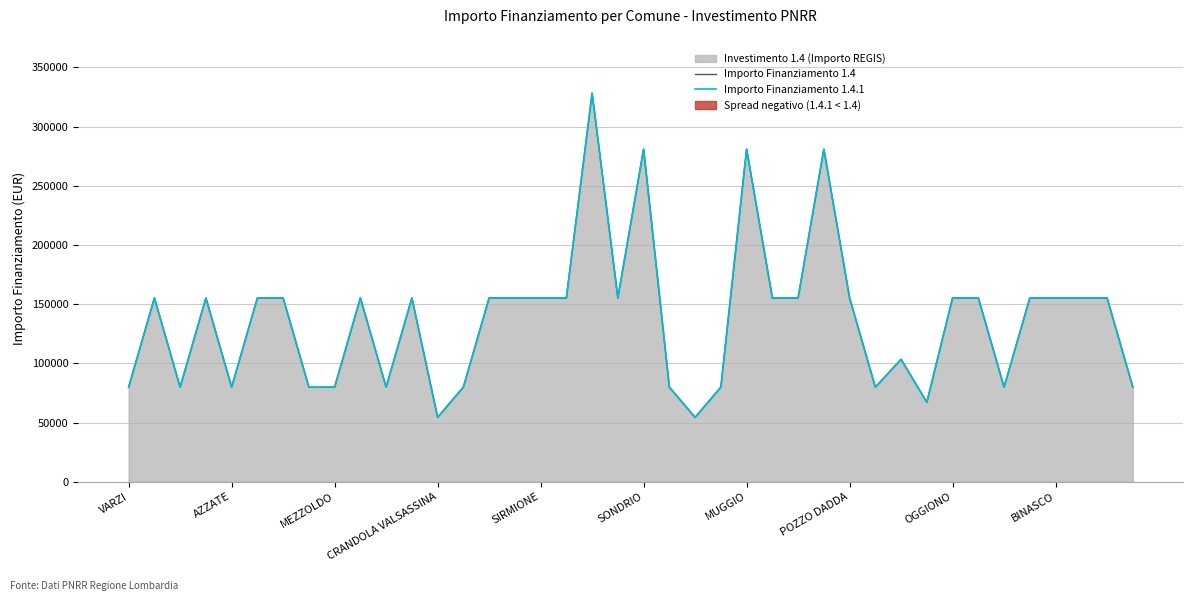

True or false: Importo Finanziamento 1.4.1 has a value of 155234 at 35.

True